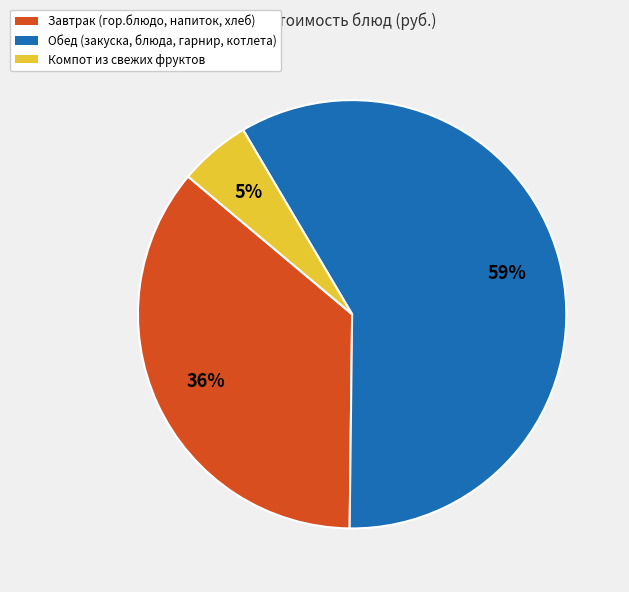

Is there any slice that represents more than half of the pie?

Yes